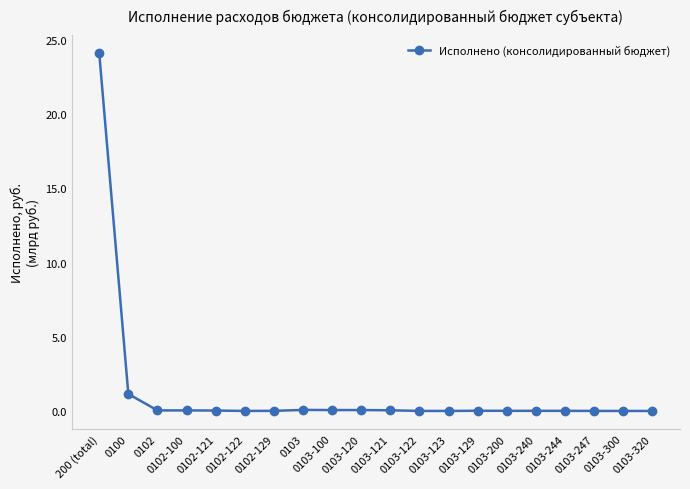

What is the label of the 11th point from the right?

0103-120